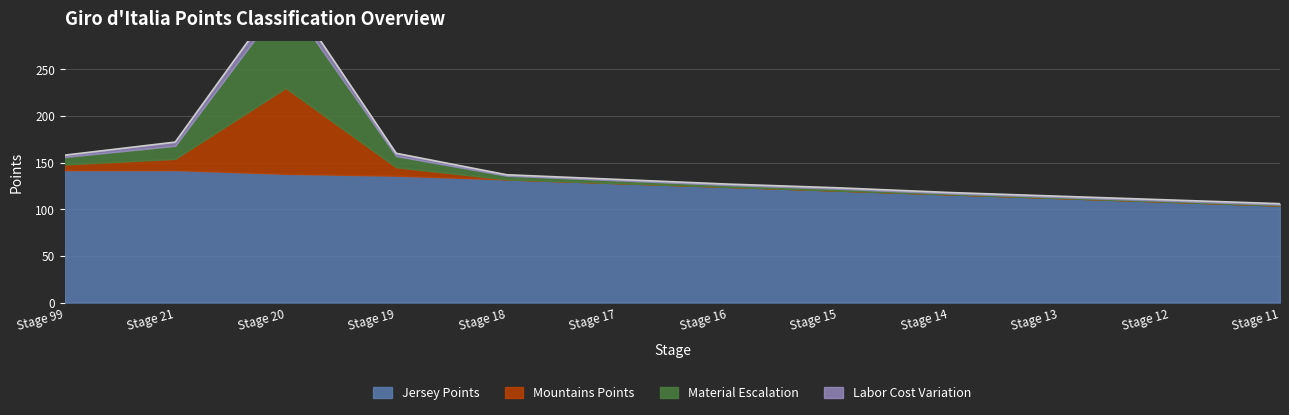

What is the difference between the maximum and minimum values in the Jersey Points series?

38